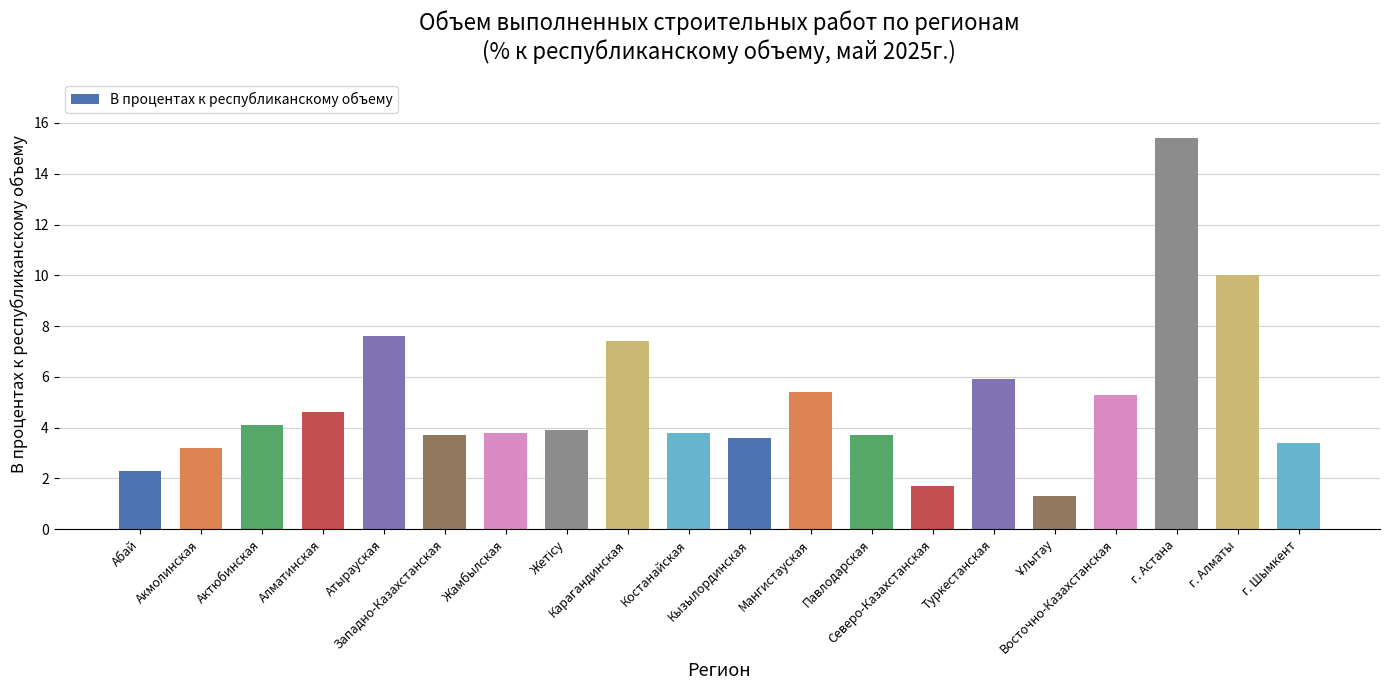

What is the sum of all values?

100.1